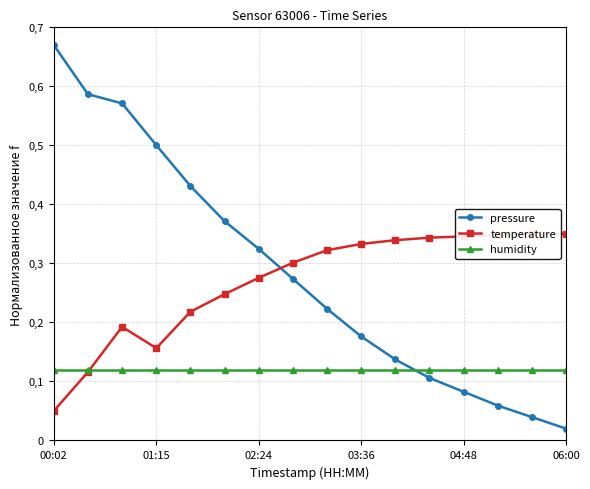

What is the total value across all series at 06:00?

0.5